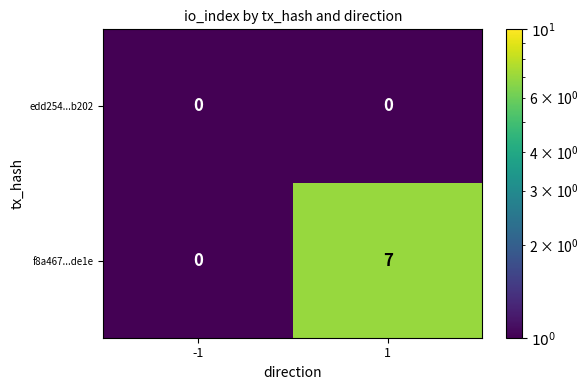

Reading left to right, list all the values displayed in this chart.

edd254...b202: 0	0
f8a467...de1e: 0	7